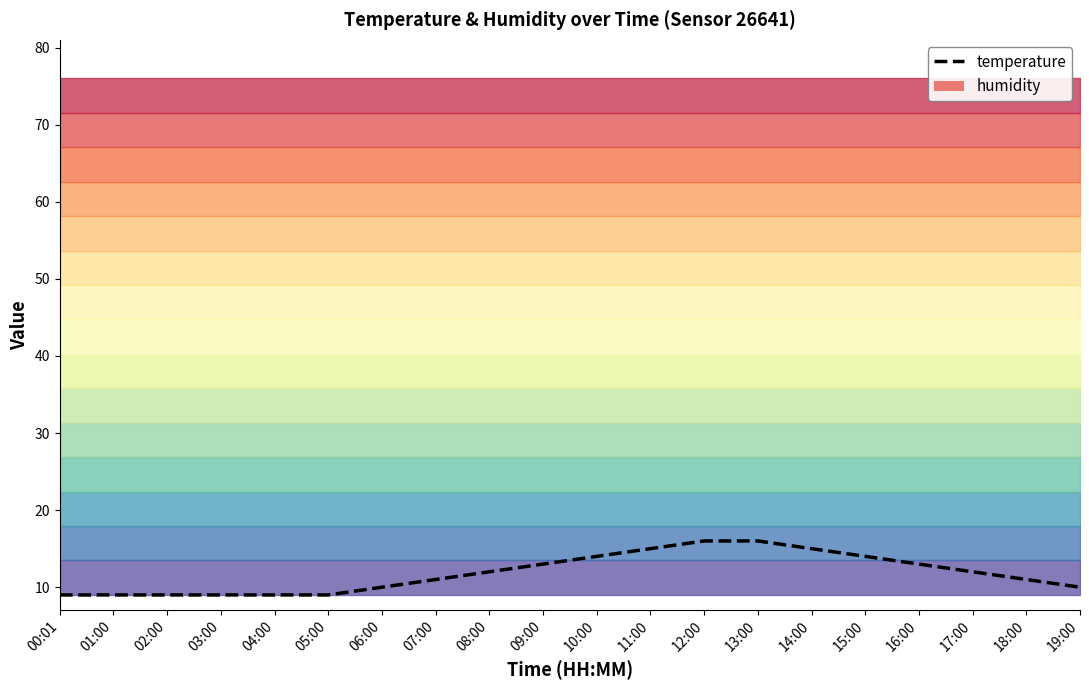

What is the sum of the values at 04:00 and 05:00?

18